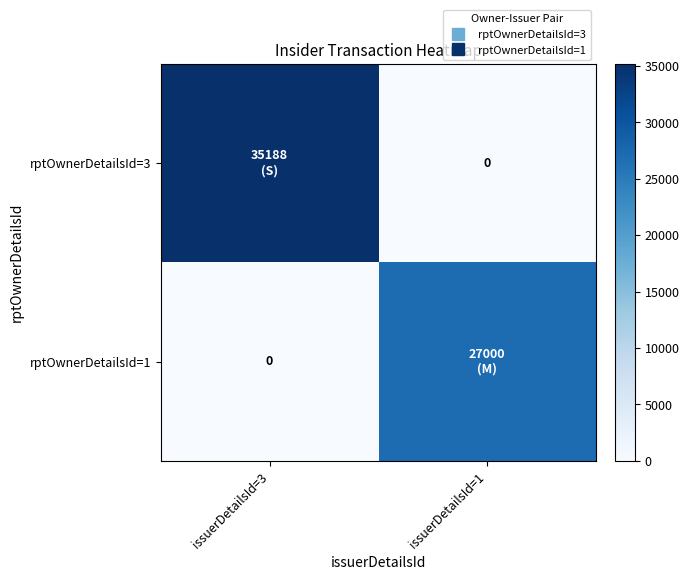

Between issuerDetailsId=3 and issuerDetailsId=1, which is larger?

issuerDetailsId=3